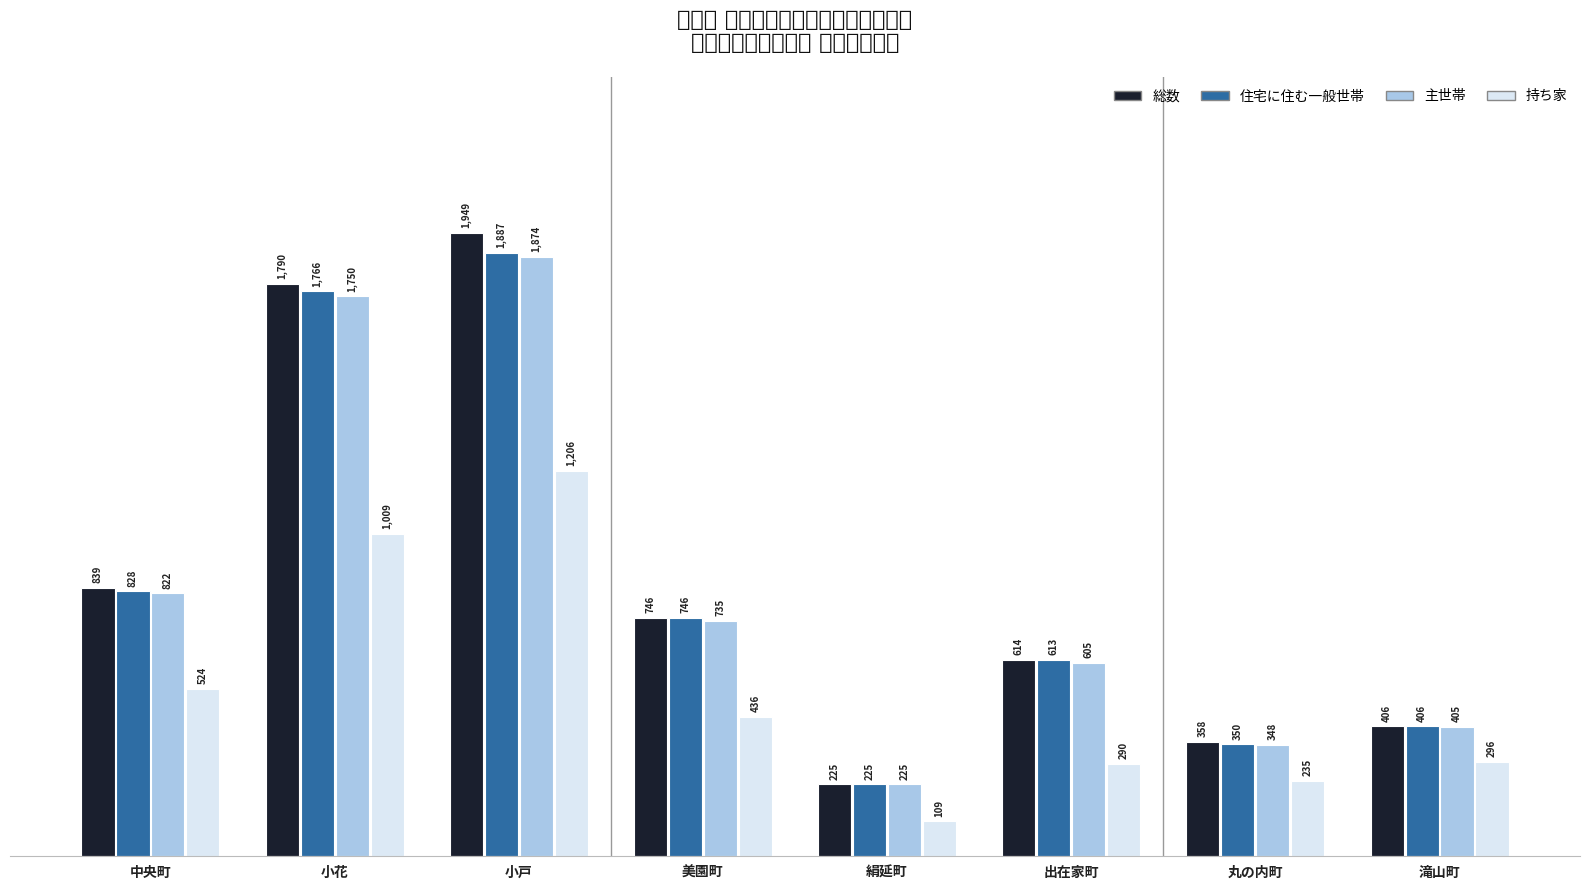

What position from the left is 中央町?

1